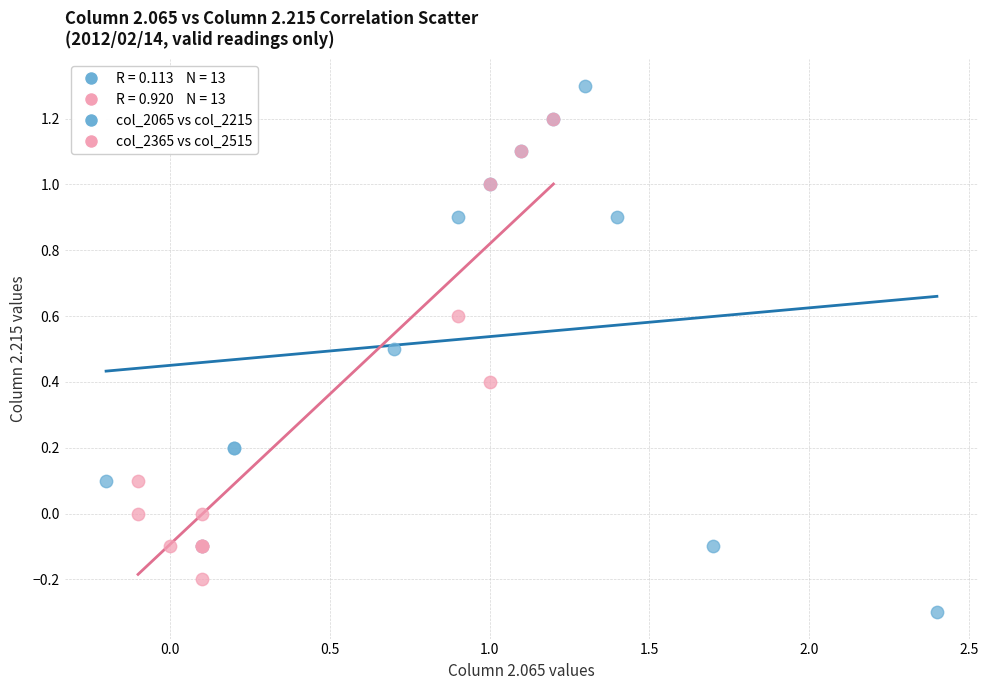

Which series reaches the minimum Y coordinate?

col_2065 vs col_2215